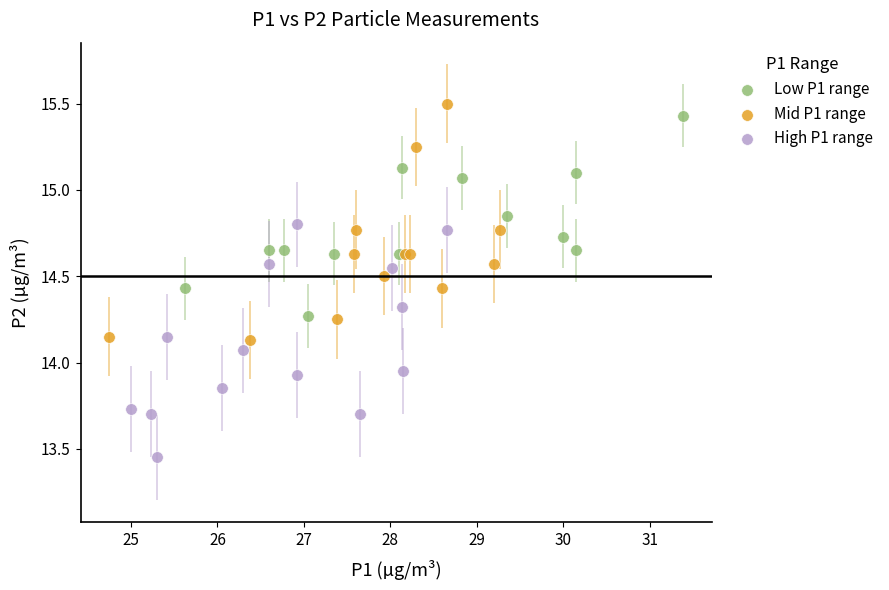

Which series contains the lowest Y value?

High P1 range